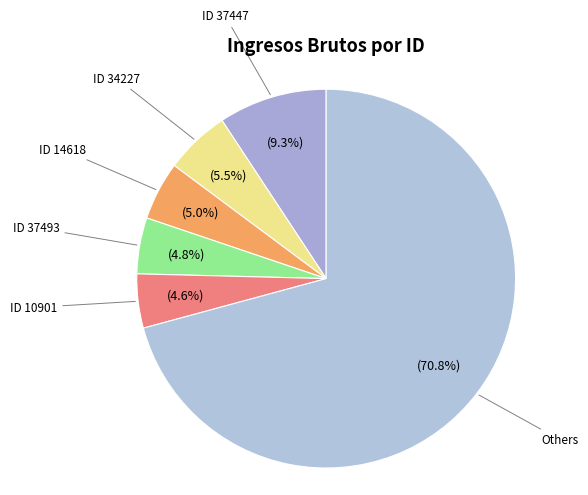

What is the largest slice in the pie chart?

37447